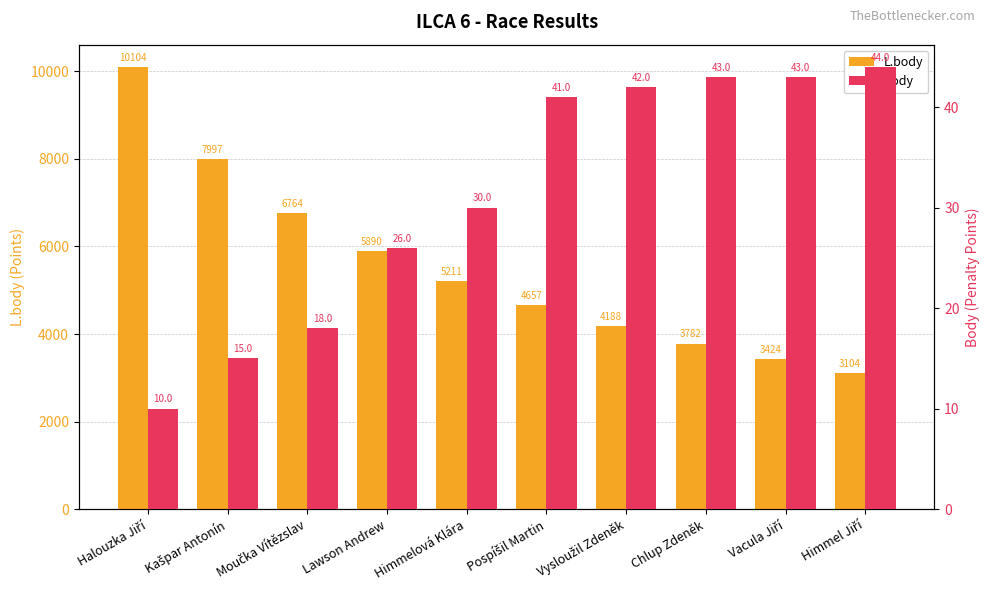

Reading left to right, what are all the values shown in this chart?

L.body: 10104	7997	6764	5890	5211	4657	4188	3782	3424	3104
Body: 10	15	18	26	30	41	42	43	43	44